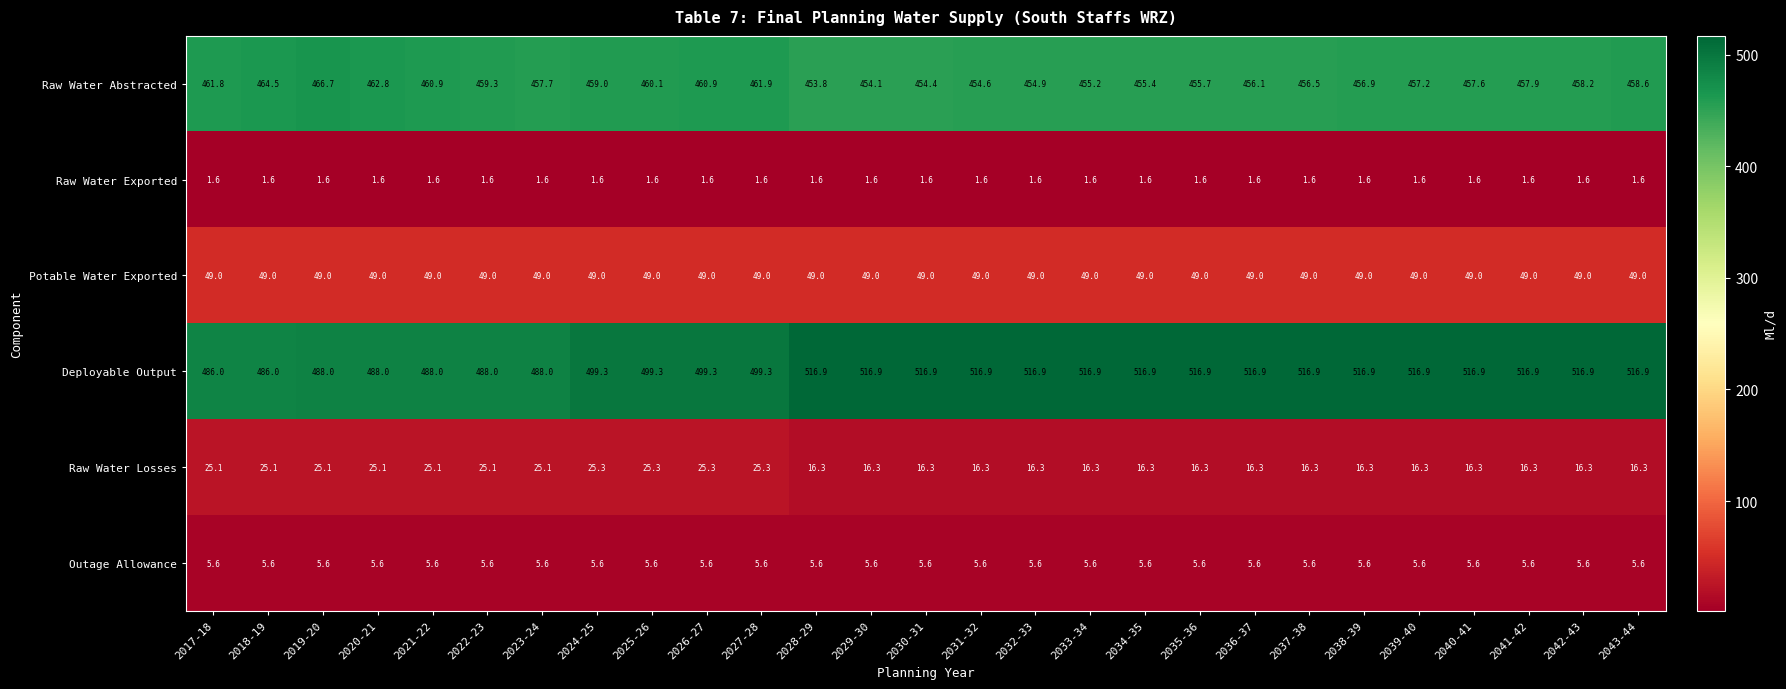

What is the lowest value of the Raw Water Abstracted series?

453.8